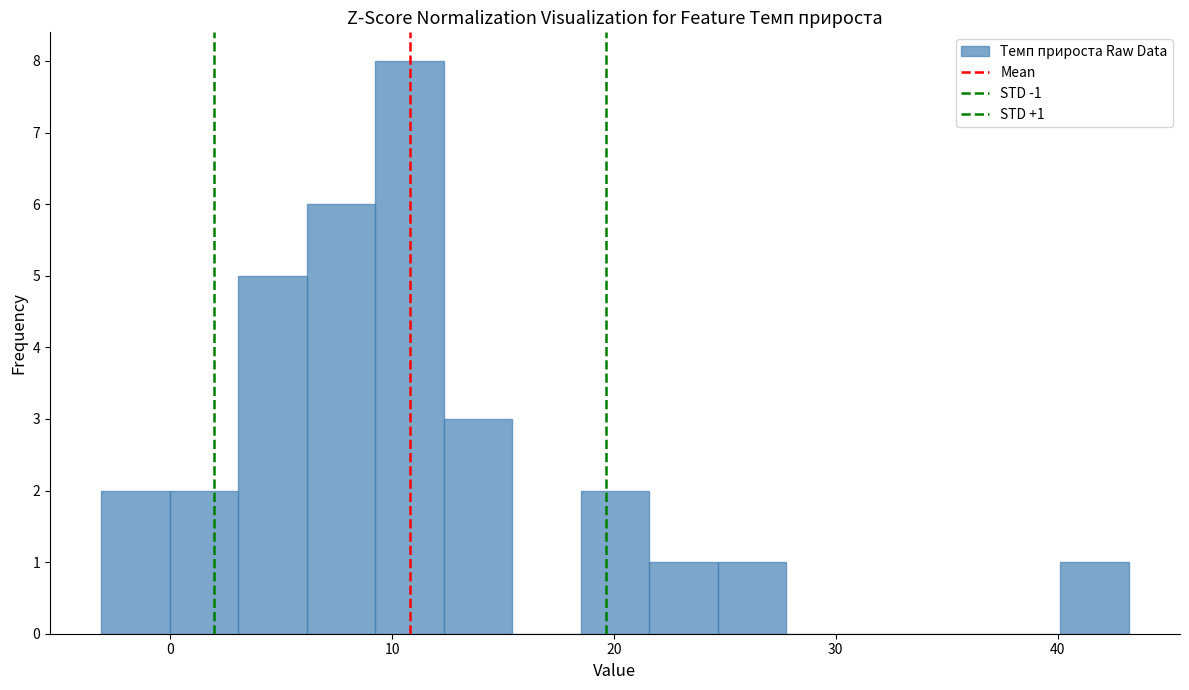

Around what value on the x-axis is the tallest bar? Give the approximate position of its centre, as read against the axis.

11